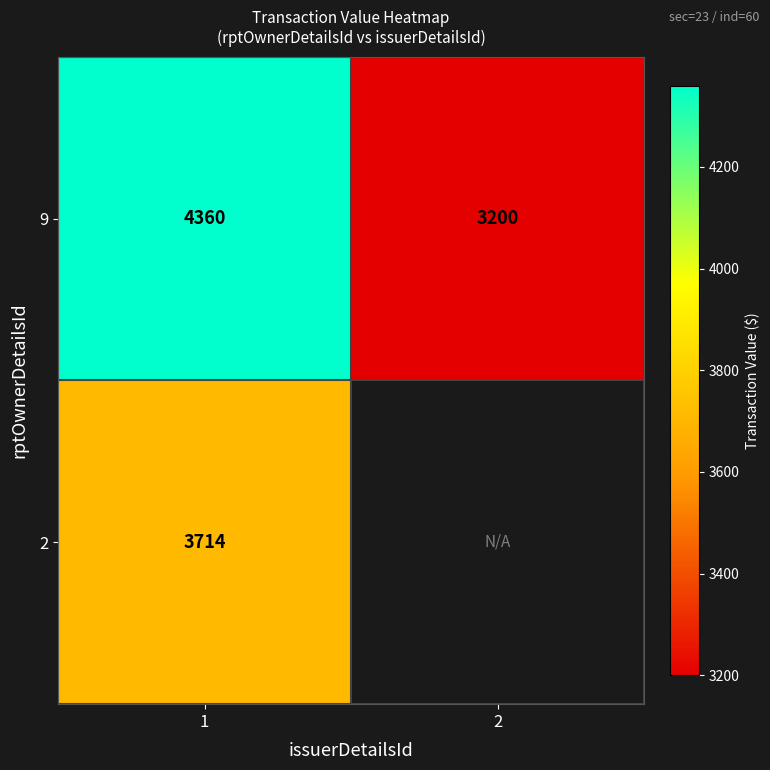

Is it true that 2 equals 1124.1 at 1?

False